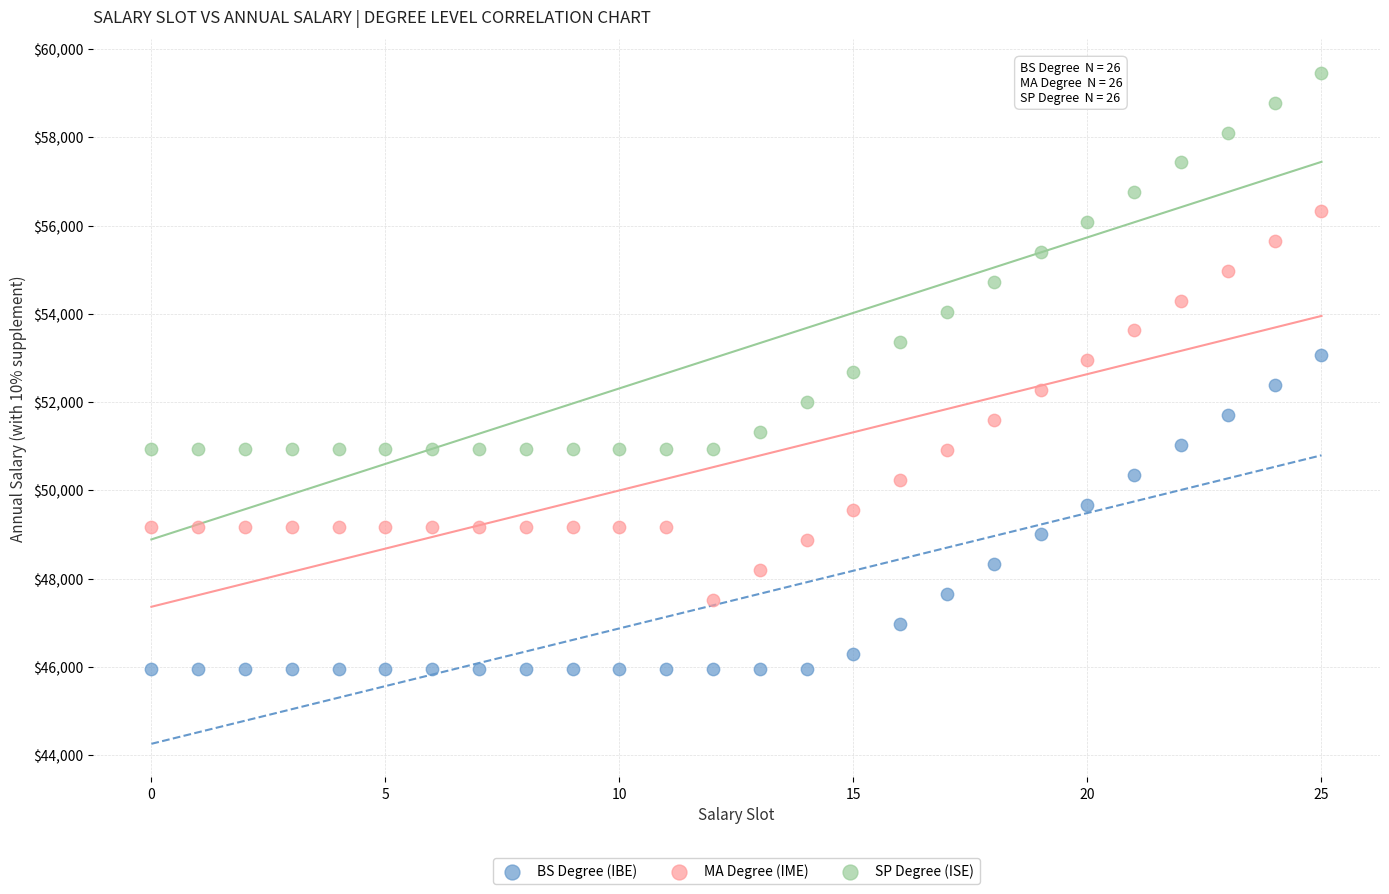

Which series reaches the minimum Y coordinate?

BS Degree (IBE)